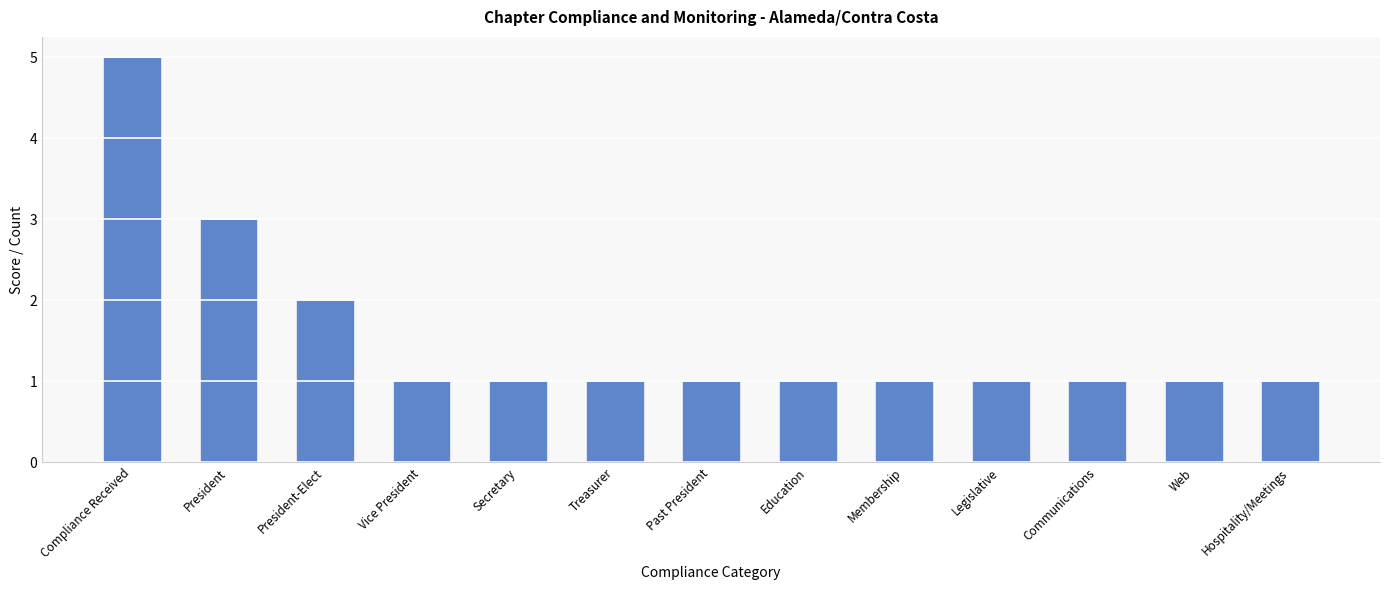

The value at President-Elect is 2. True or false?

True